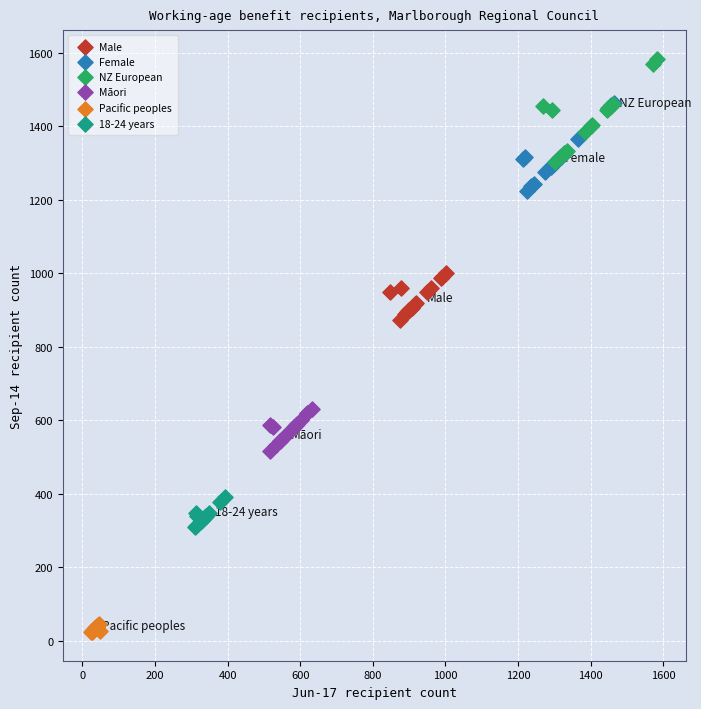

Which series has the largest Y range (max minus min)?

NZ European